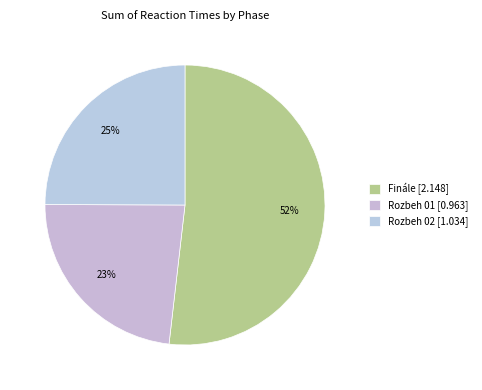

Between Finále and Rozbeh 02, which is larger?

Finále